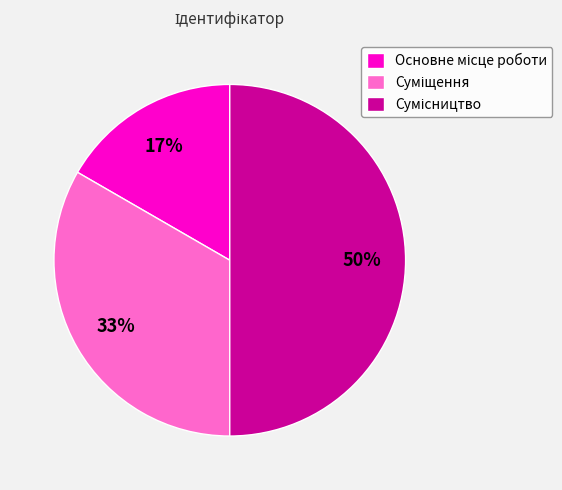

To the nearest percent, what is the average slice percentage?

33%